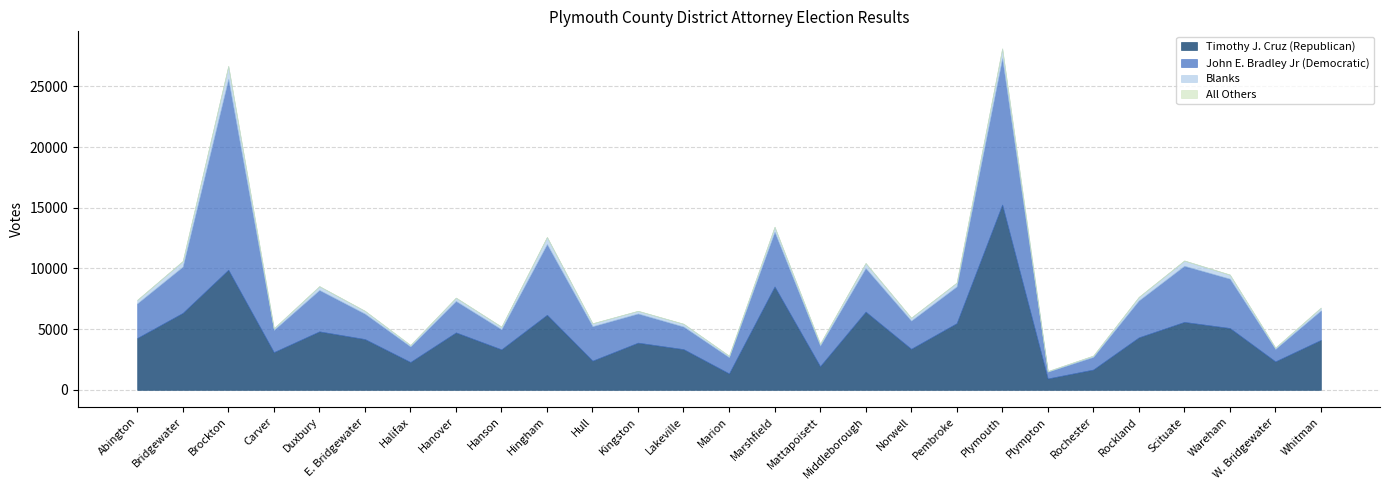

How many data points in John E. Bradley Jr (Democratic) are less than 2588?

13